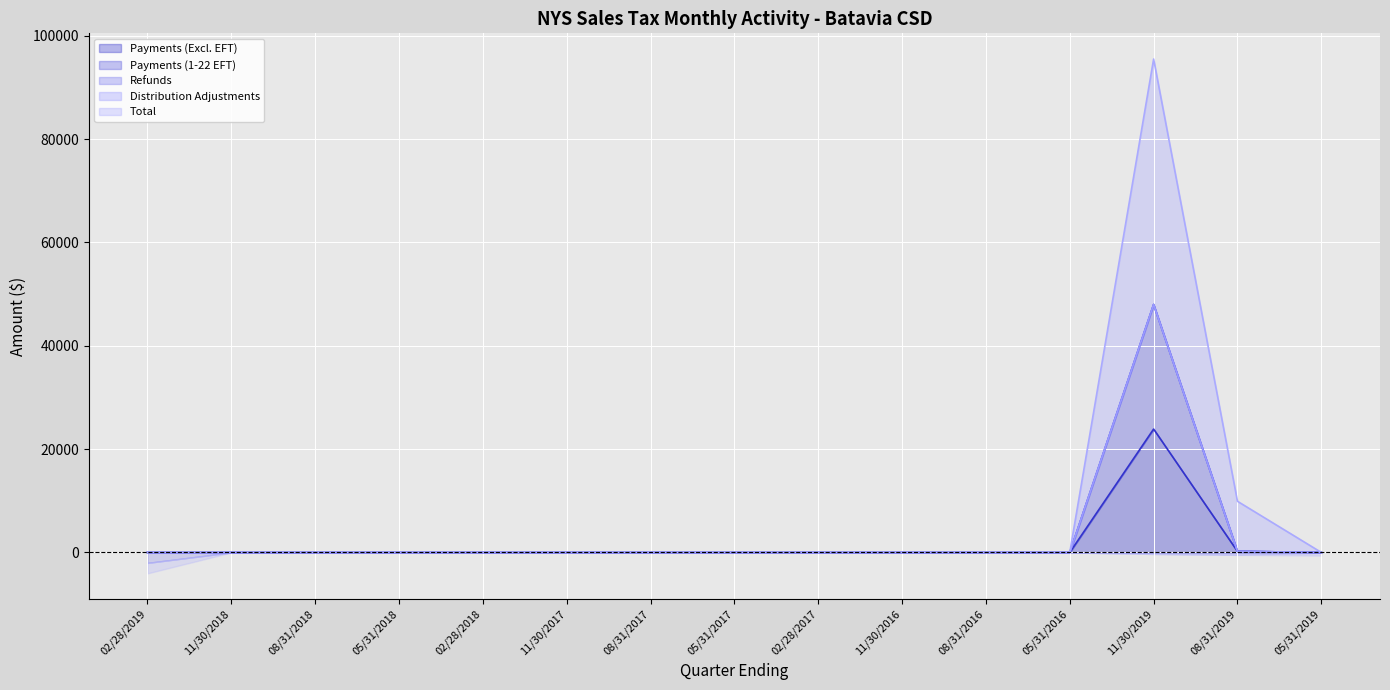

The value of Payments (Excl. EFT) at 05/31/2016 is 0.0. True or false?

True